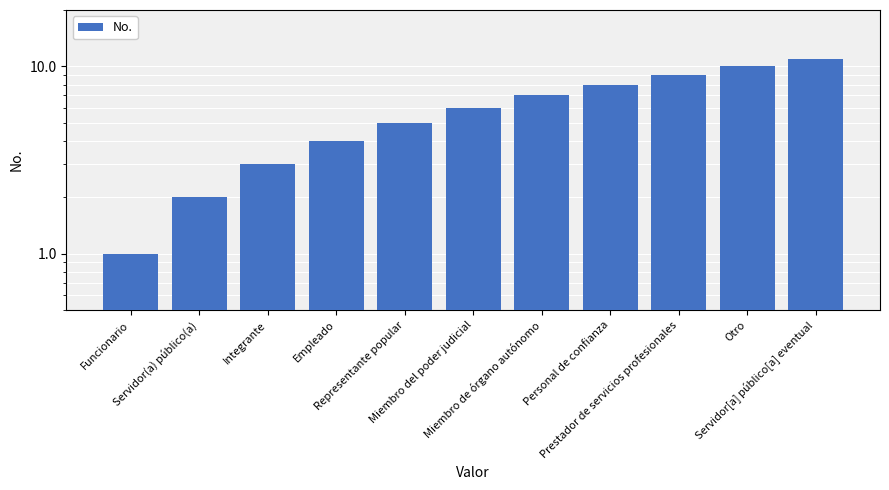

True or false: the data shows 3 at Integrante.

True